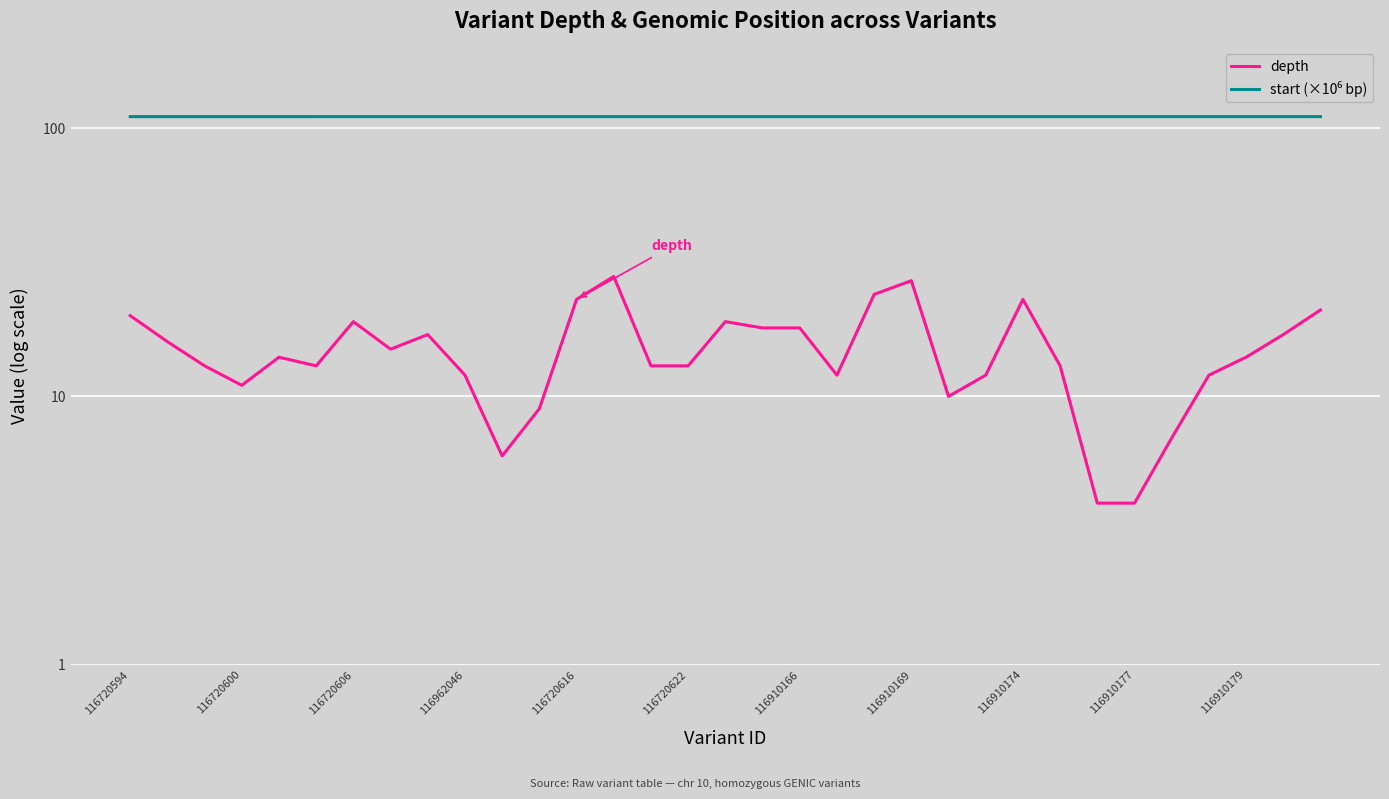

What is the maximum value shown in the chart?

110.4